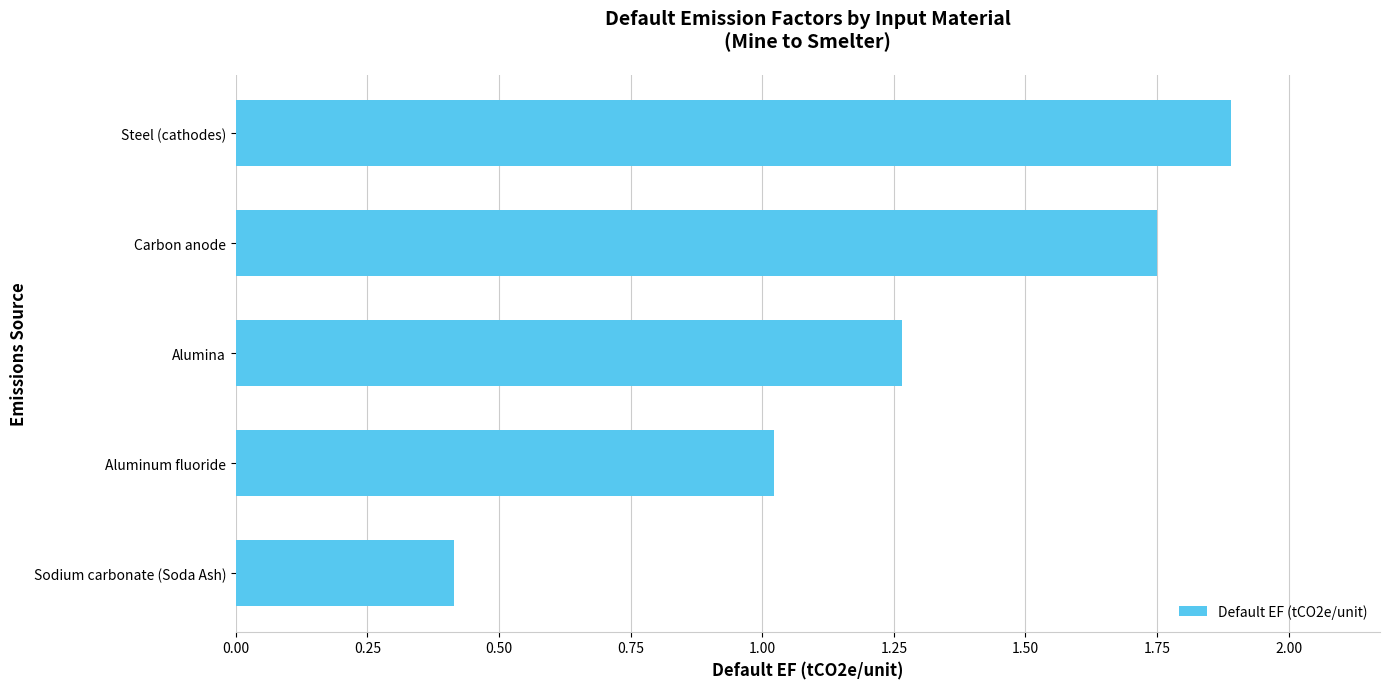

List the labels in order of value, largest first.

Steel (cathodes), Carbon anode, Alumina, Aluminum fluoride, Sodium carbonate (Soda Ash)